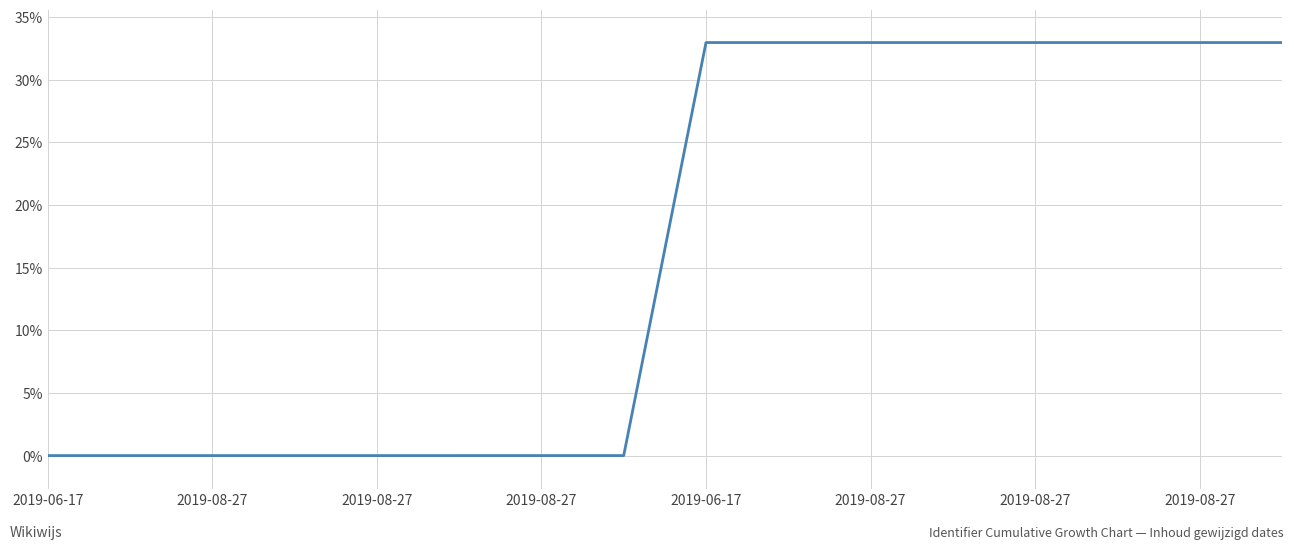

Does the chart have visible grid lines?

Yes